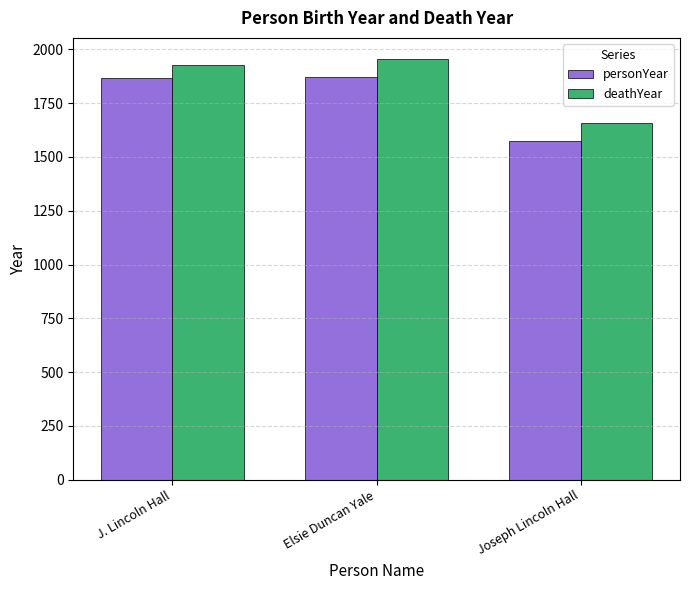

What is the spread (max minus min) of values at Joseph Lincoln Hall?

82